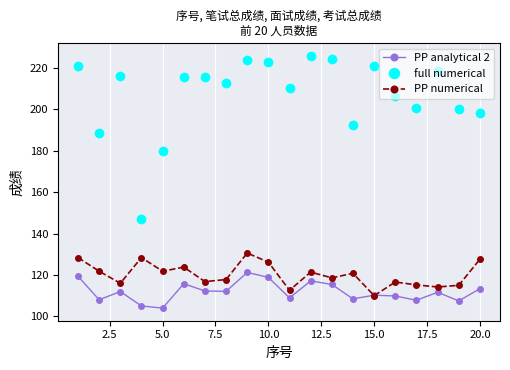

What is the minimum value for PP numerical?

110.0